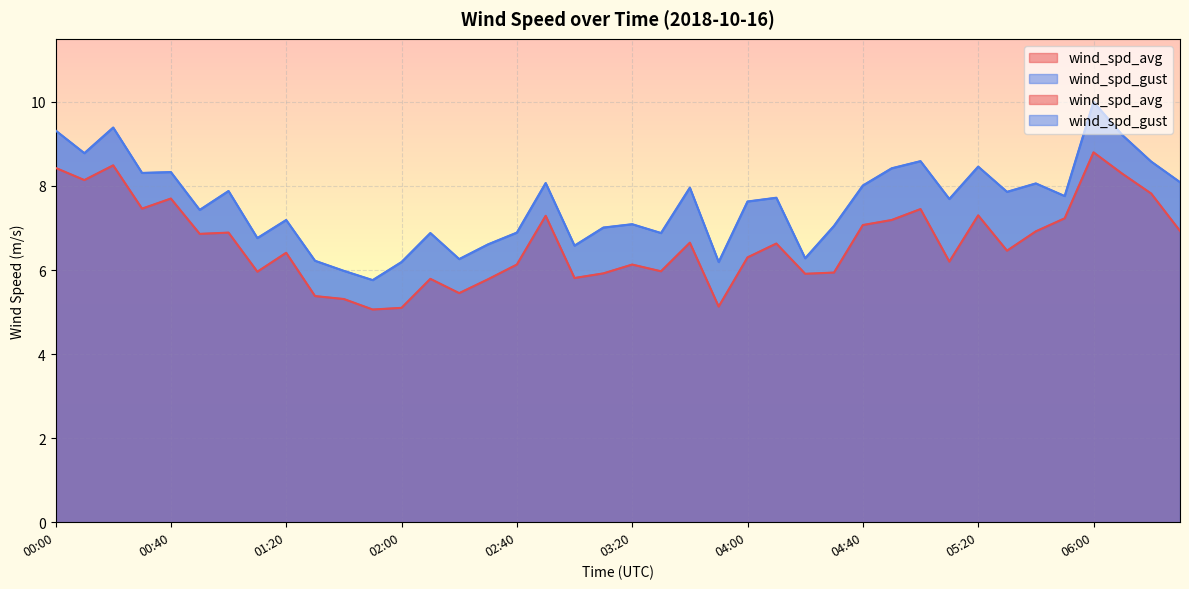

Which category has the lowest value in the wind_spd_gust series?

01:50